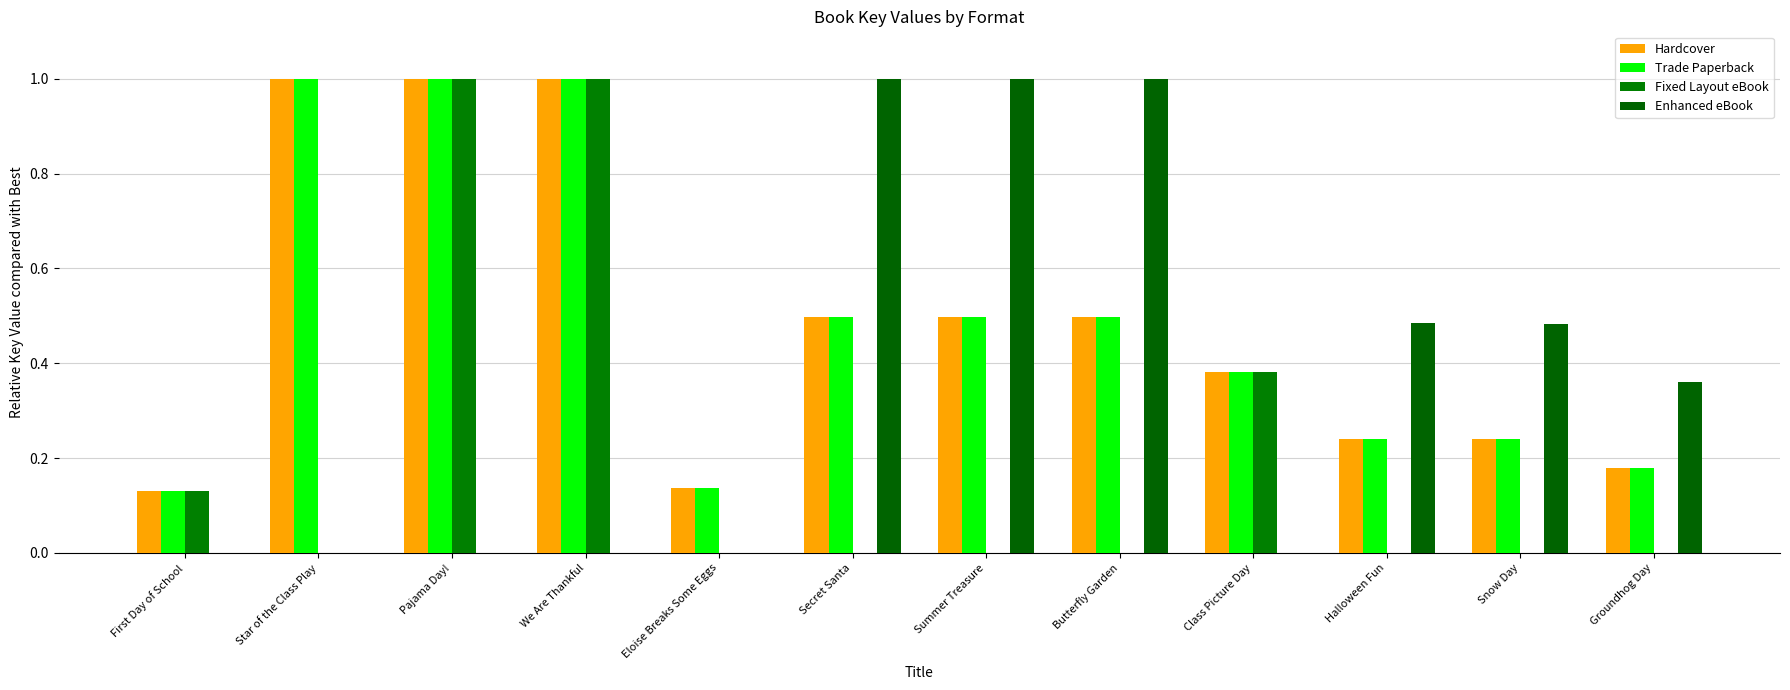

Are the bars horizontal?

No